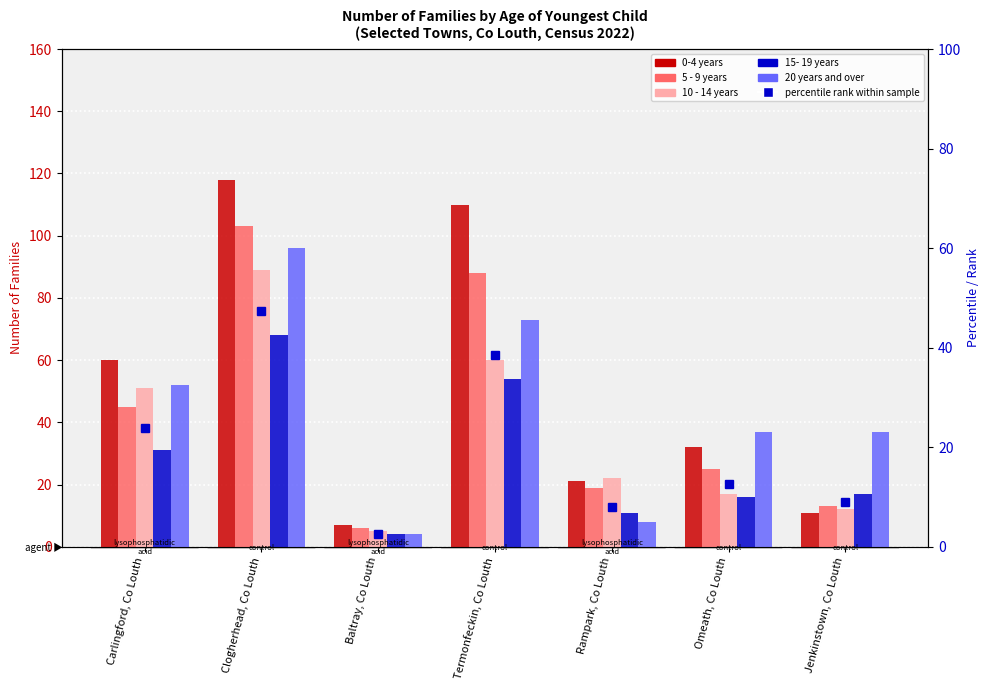

What is the sum of all 10 - 14 years values?

256